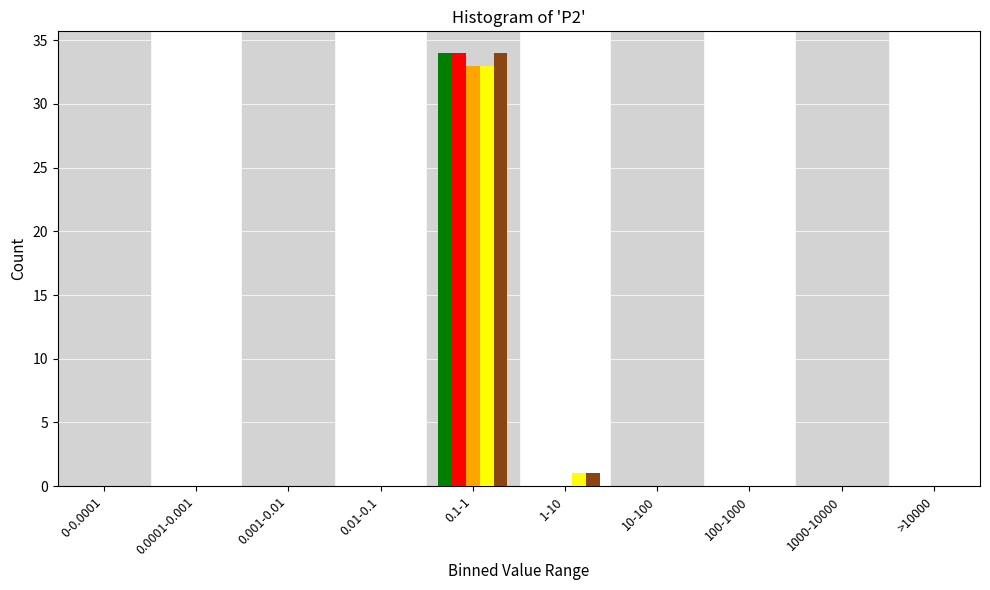

At which category is the sum across all series the highest?

0.1-1